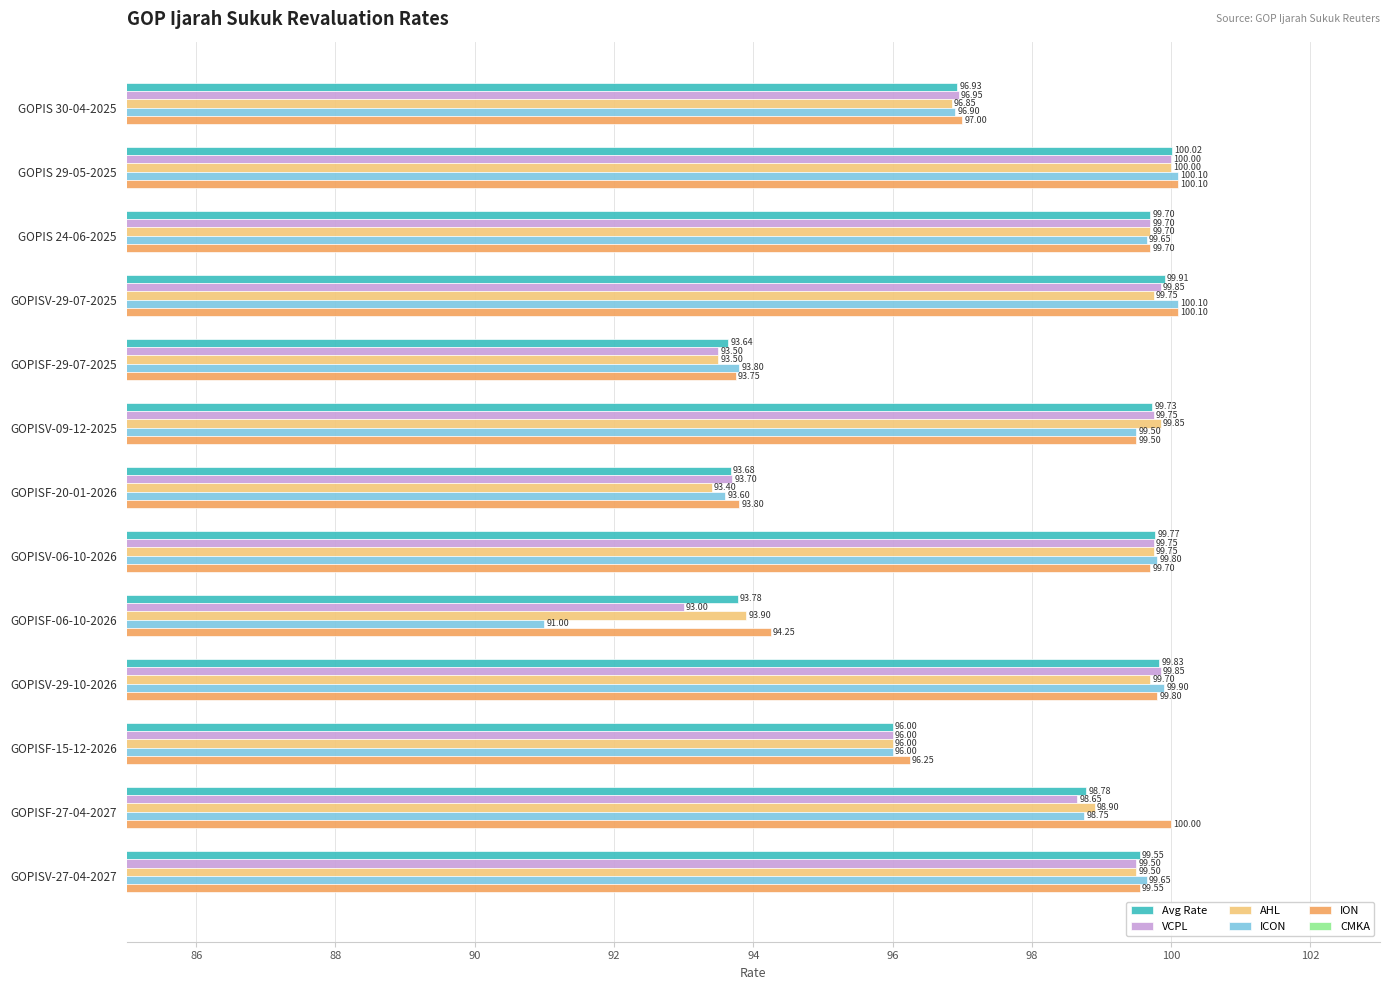

Rank the categories by Avg Rate value from highest to lowest.

GOPIS 29-05-2025, GOPISV-29-07-2025, GOPISV-29-10-2026, GOPISV-06-10-2026, GOPISV-09-12-2025, GOPIS 24-06-2025, GOPISV-27-04-2027, GOPISF-27-04-2027, GOPIS 30-04-2025, GOPISF-15-12-2026, GOPISF-06-10-2026, GOPISF-20-01-2026, GOPISF-29-07-2025